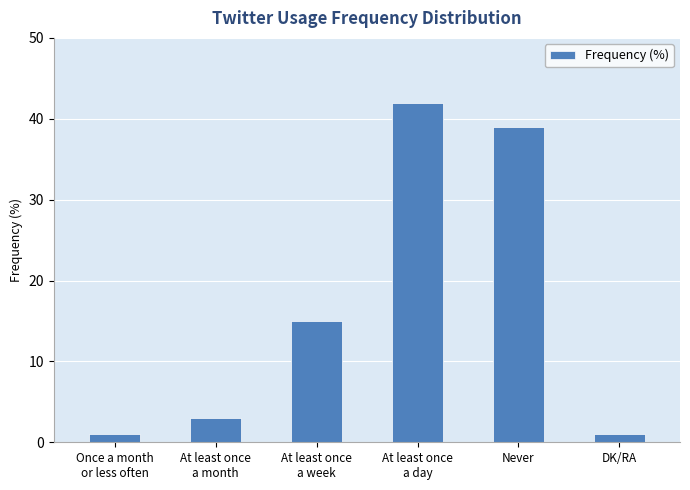

What is the difference between the values at Once a month
or less often and At least once
a month?

2